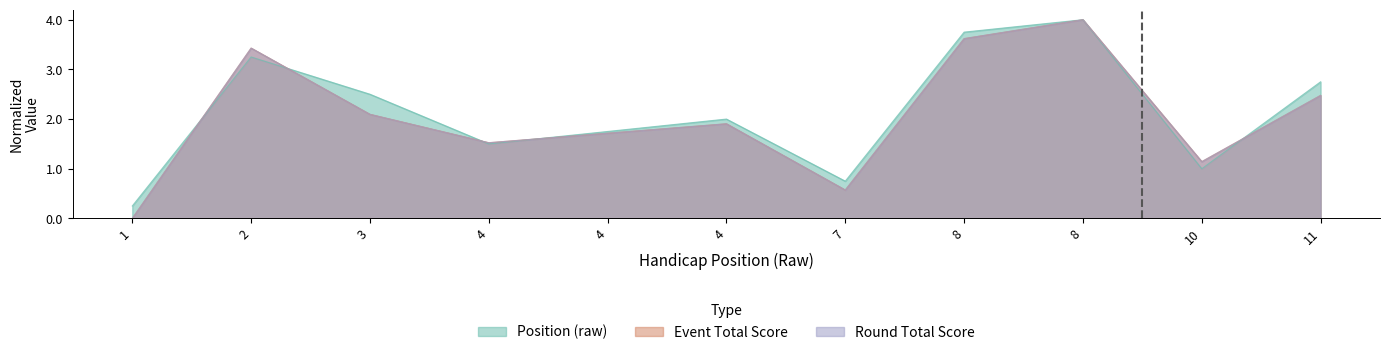

True or false: position_raw and round_total_score cross at least once.

True